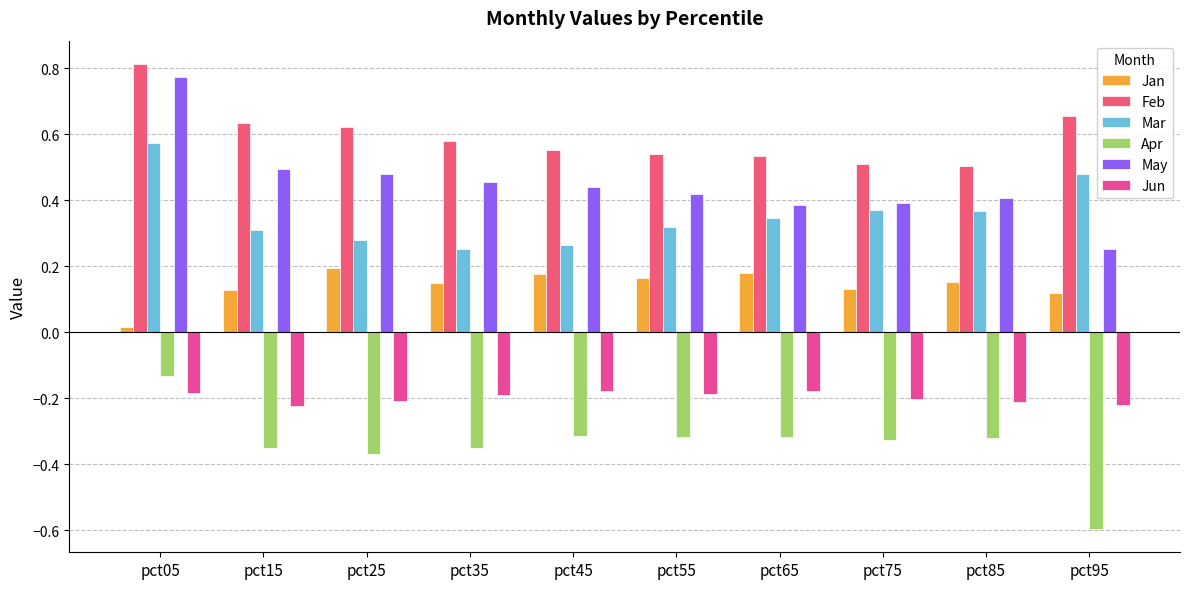

How many bars are there in total?

60